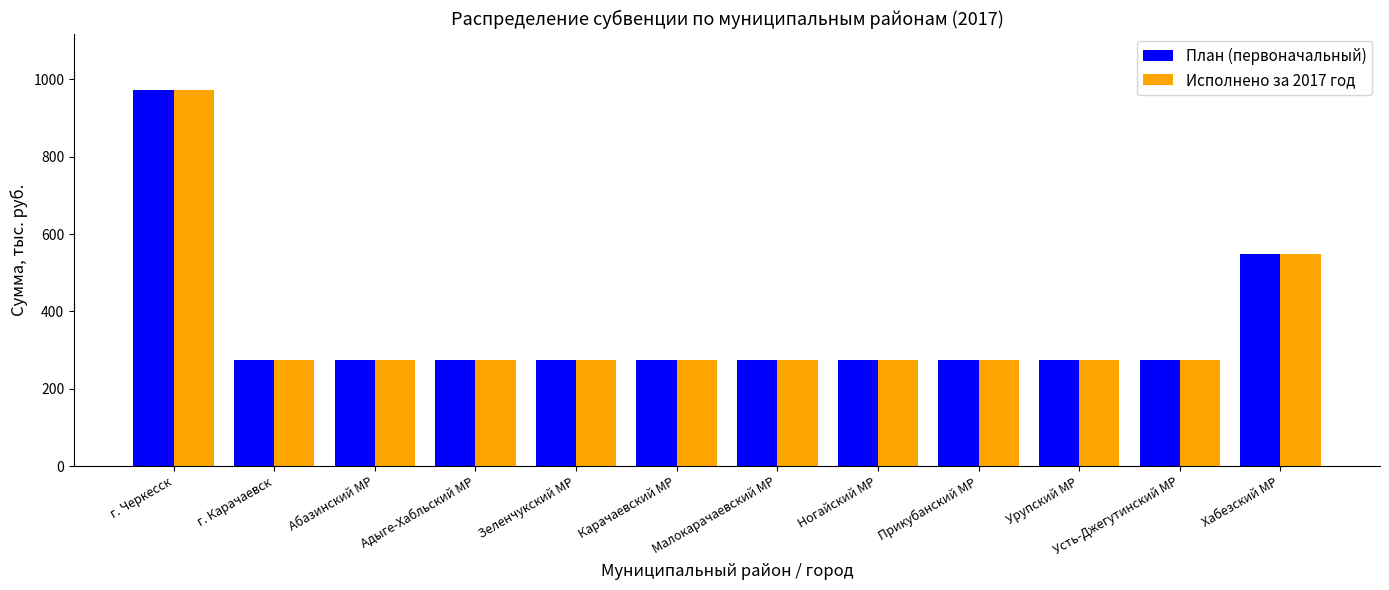

What is the minimum value shown in the chart?

273.9